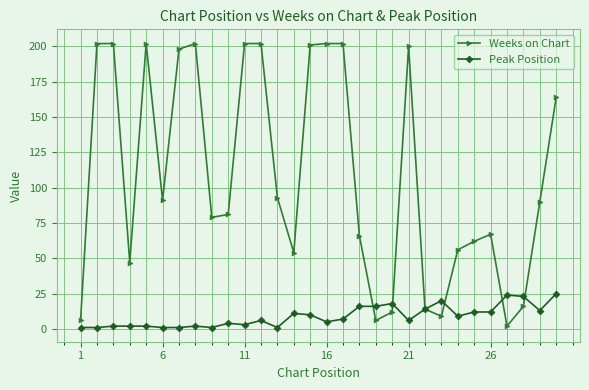

What is the maximum value shown in the chart?

202